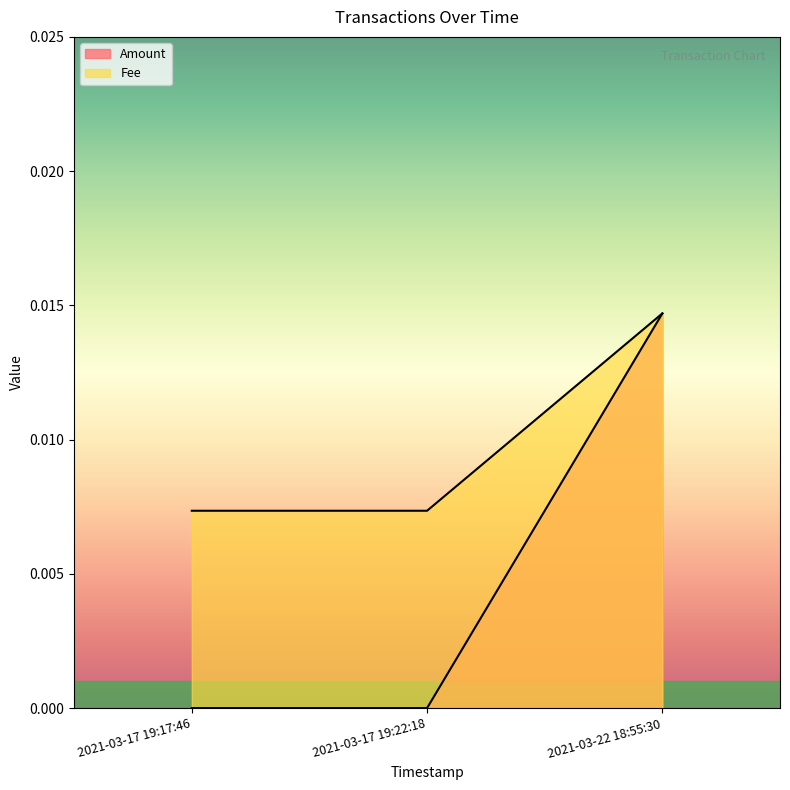

Rank the series by their maximum value, from lowest to highest.

Amount, Fee